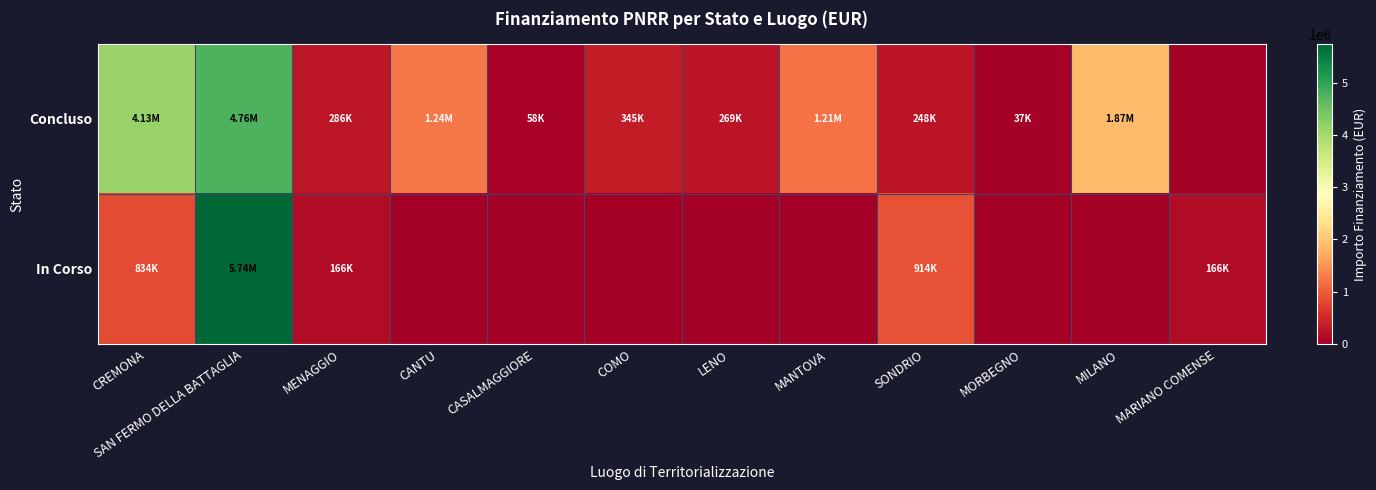

List the series in order of their overall mean, highest first.

Concluso, In Corso